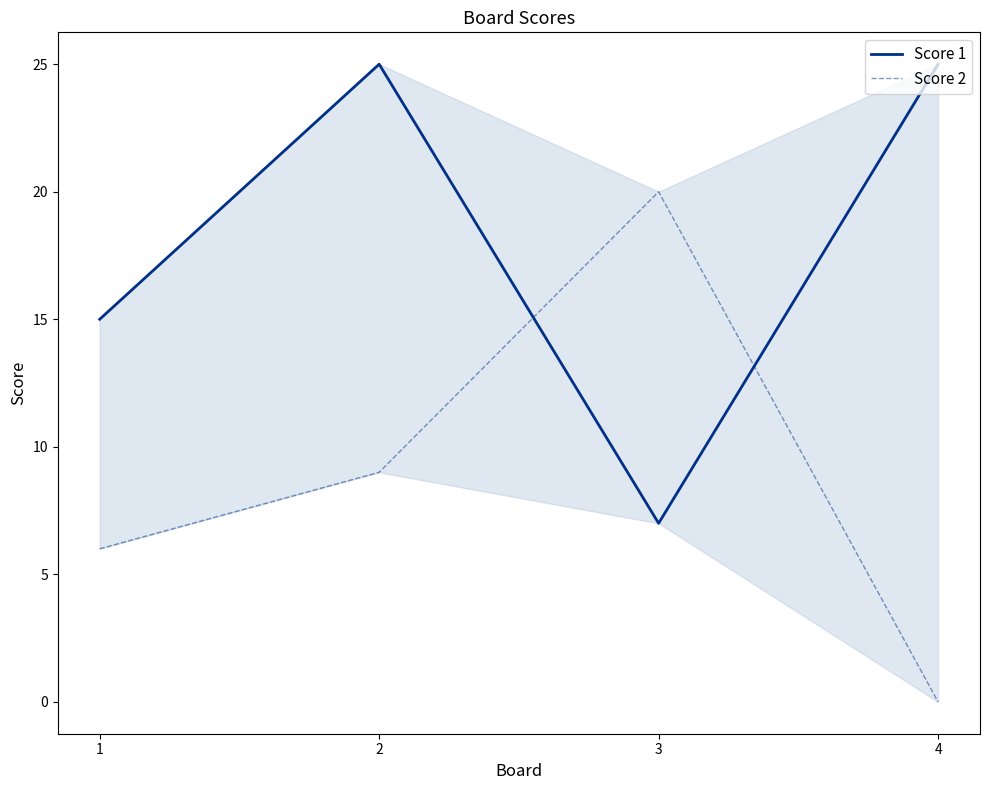

At which category is the sum across all series the highest?

2